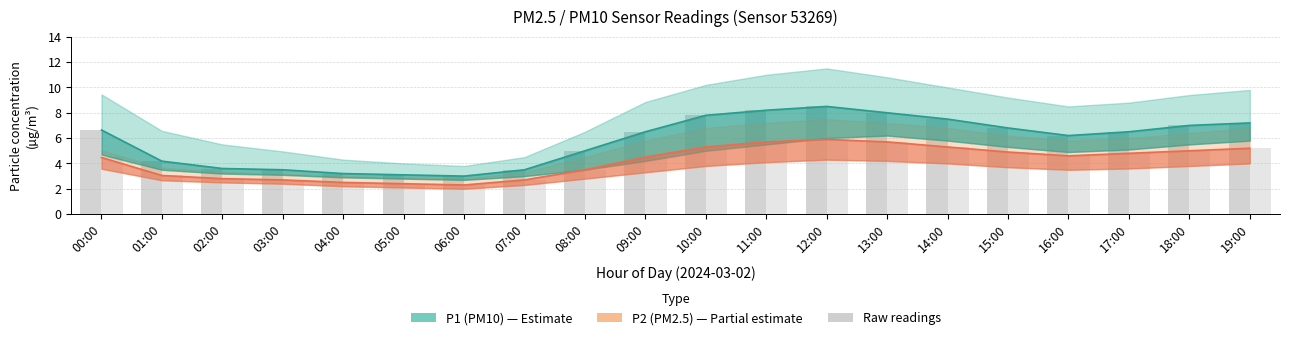

Are the bars horizontal?

No